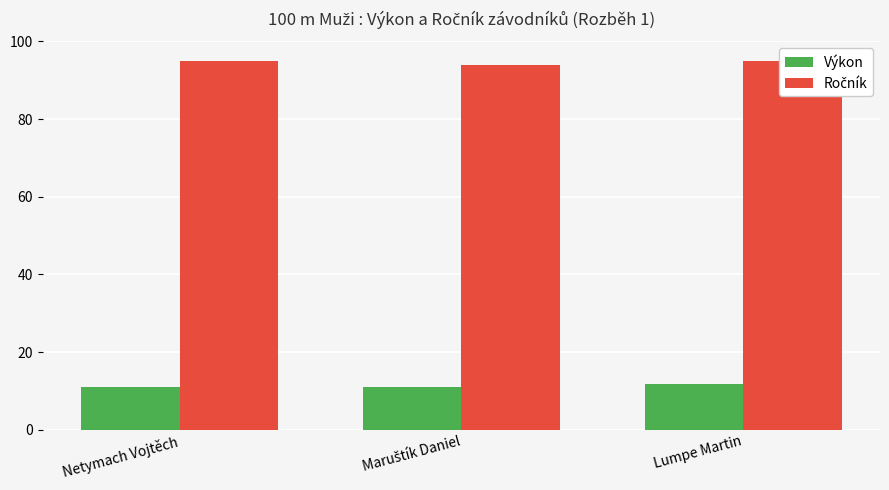

Reading left to right, transcribe all the data shown in this chart.

Výkon: Netymach Vojtěch=10.9	Maruštík Daniel=11.1	Lumpe Martin=11.8
Ročník: Netymach Vojtěch=95.0	Maruštík Daniel=94.0	Lumpe Martin=95.0